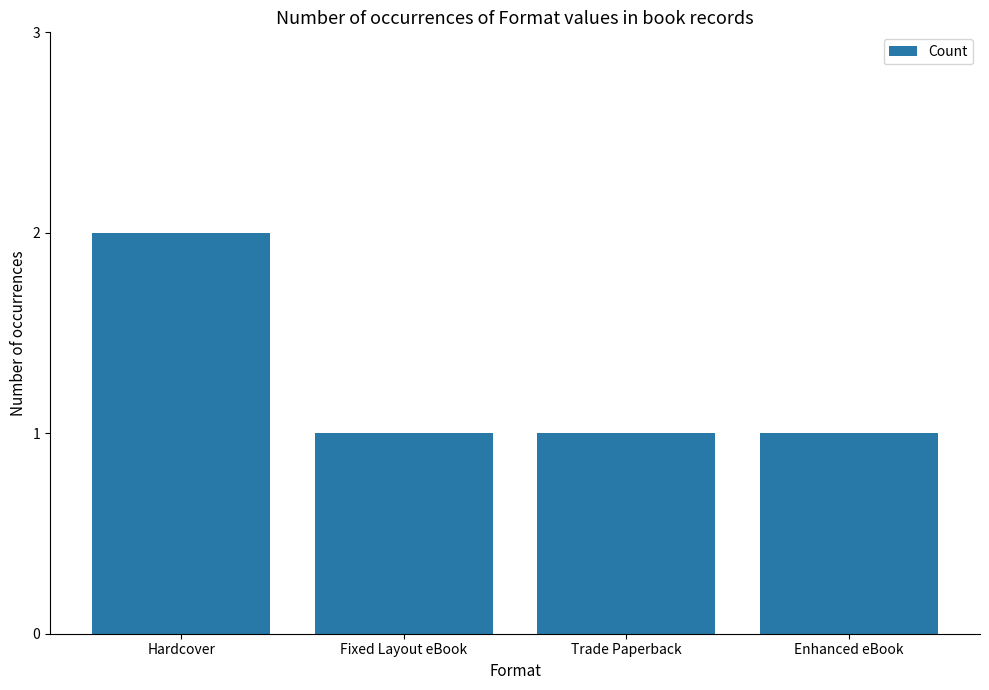

What position from the right is Trade Paperback?

2